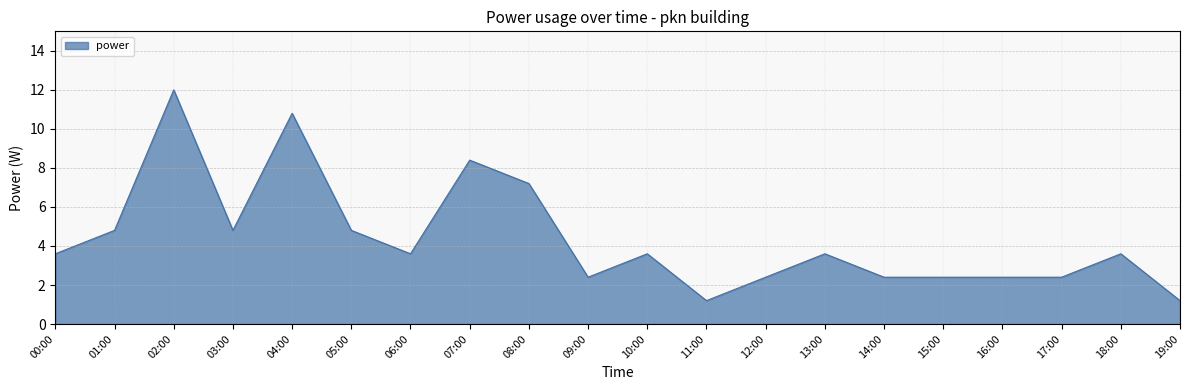

What is the greatest value displayed?

12.0